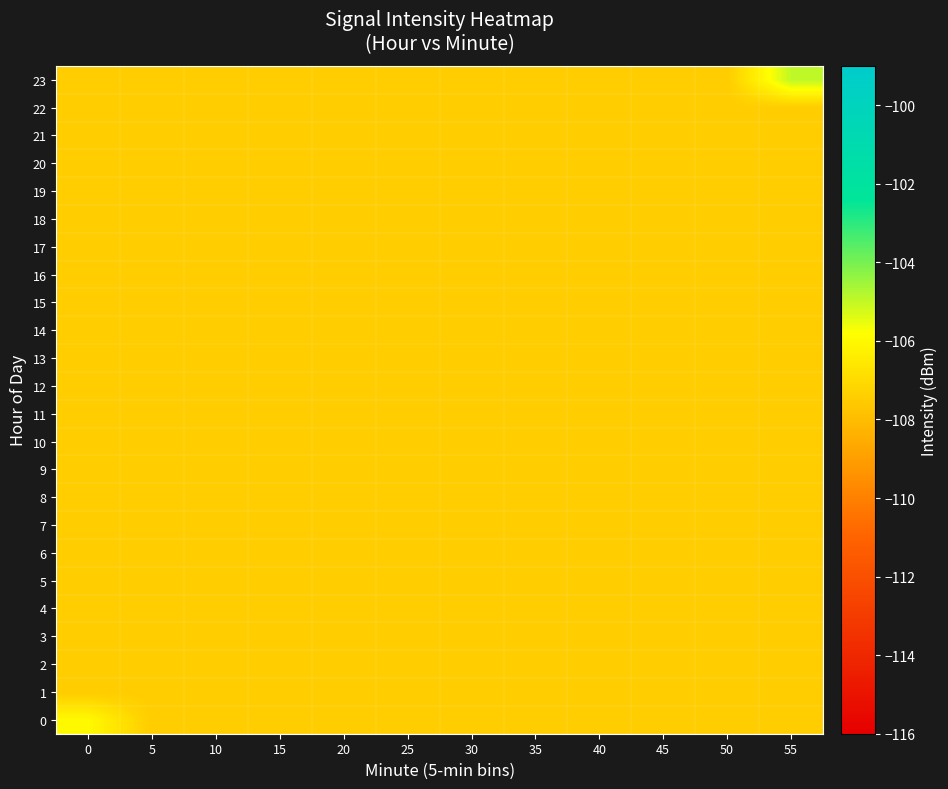

Between 40 and 45, which is larger?

40